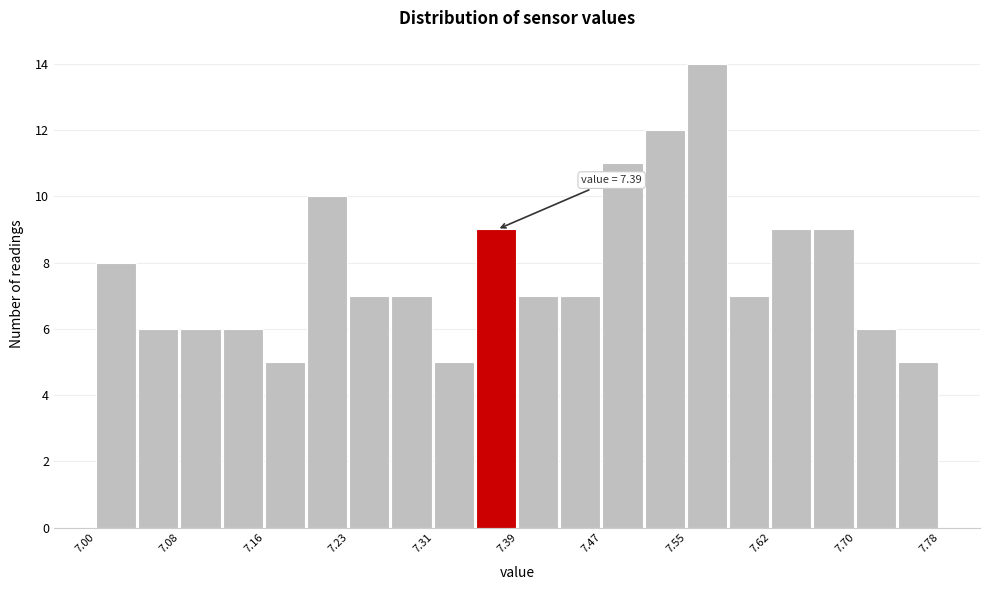

Read against the x-axis, roughly where is the centre of the tallest bar?

7.56